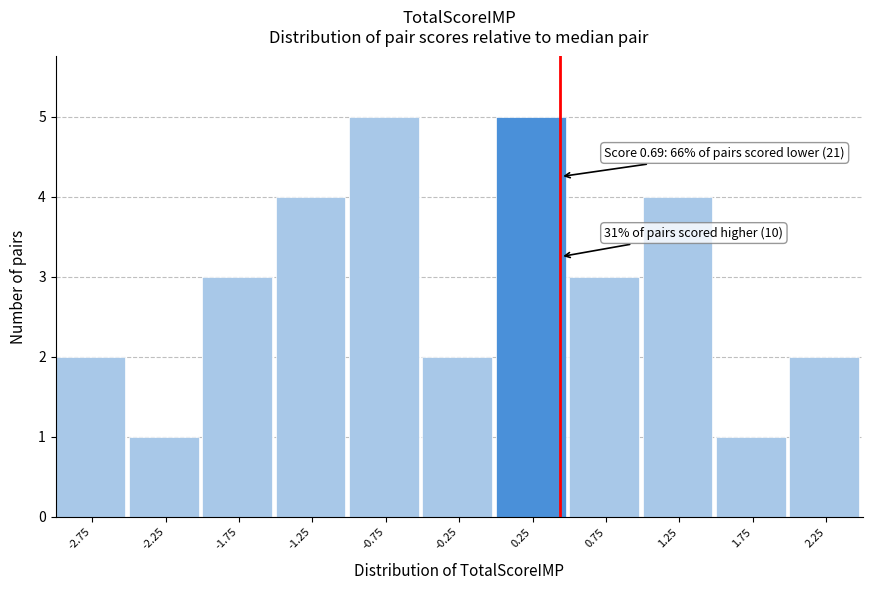

Reading right to left, extract all data points from this chart.

2.25=2	1.75=1	1.25=4	0.75=3	0.25=5	-0.25=2	-0.75=5	-1.25=4	-1.75=3	-2.25=1	-2.75=2